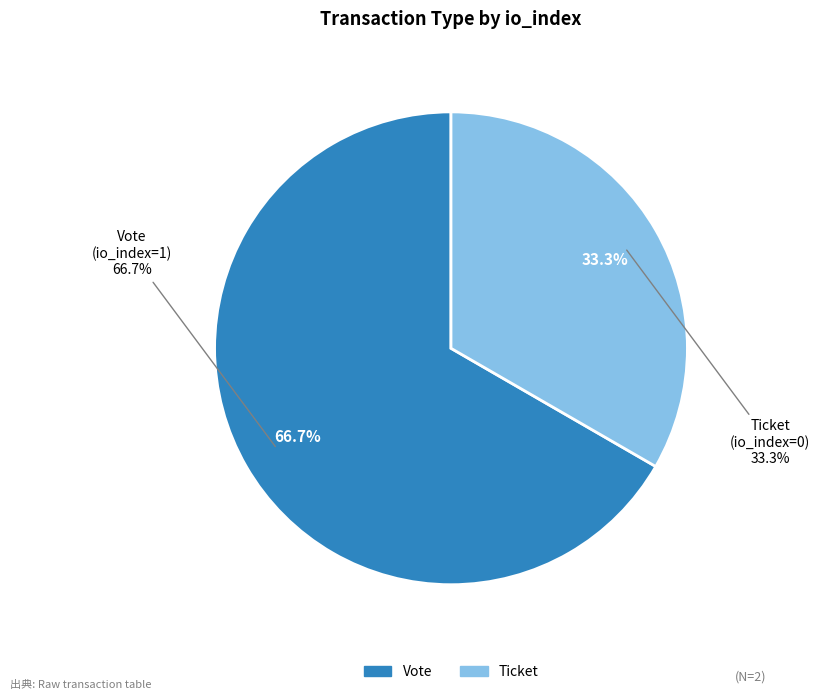

Is there a majority slice in this chart?

Yes